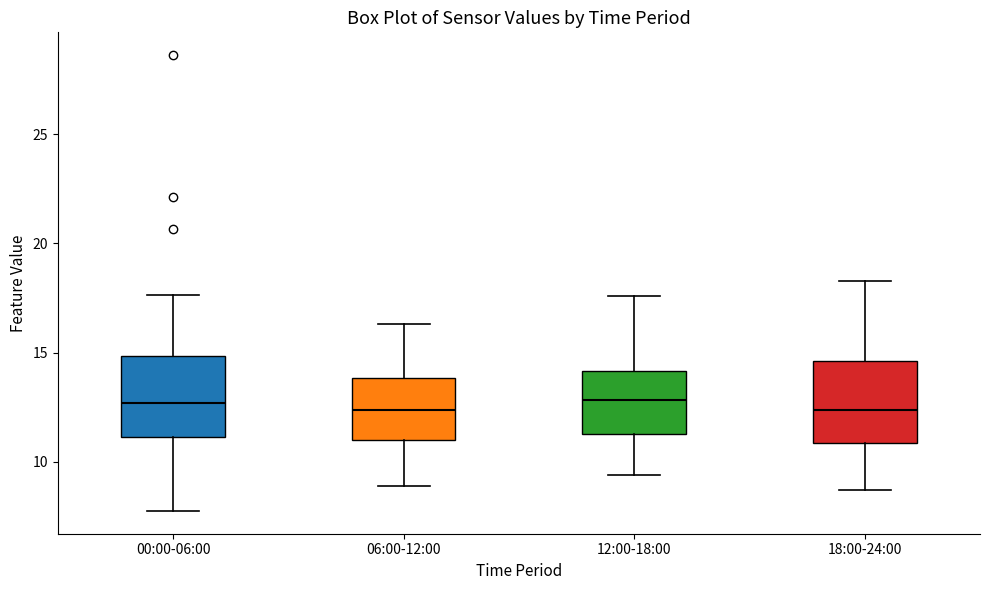

Where does the median line of the box for 12:00-18:00 sit on the y-axis? The values are not printed on the chart, so give them approximately, as read against the axis.

13.0